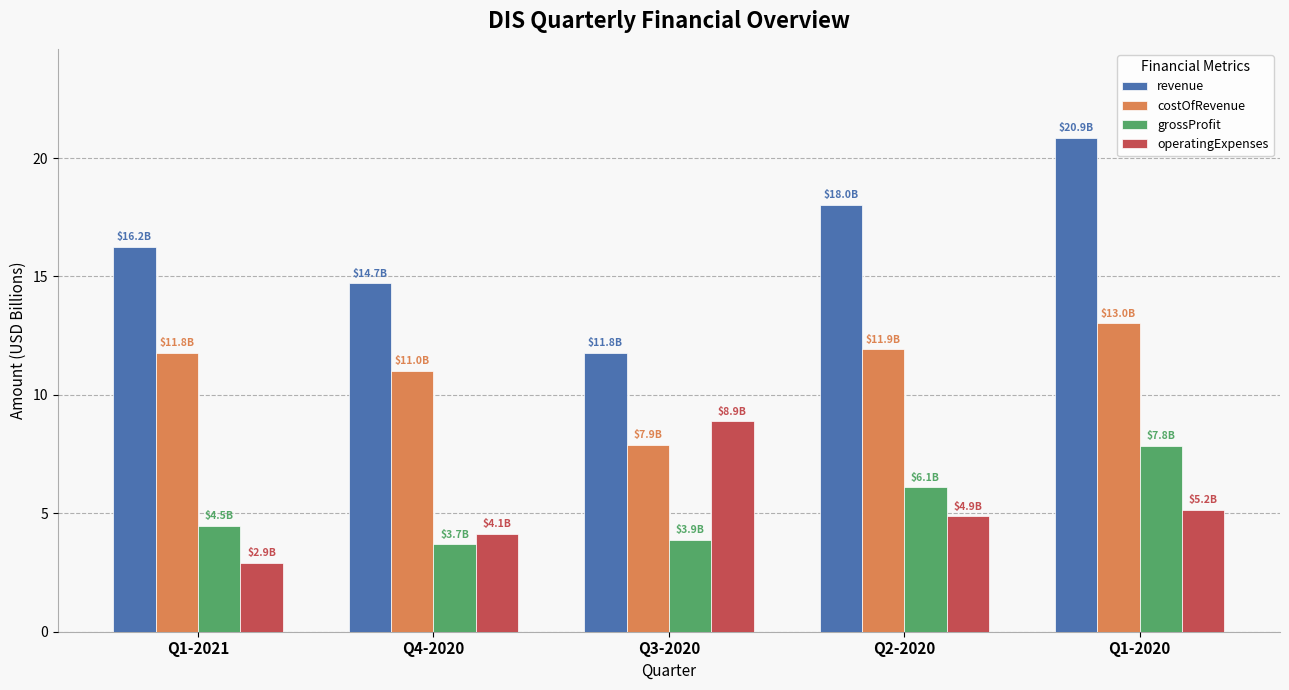

At Q4-2020, list the series in order from largest to smallest.

revenue, costOfRevenue, operatingExpenses, grossProfit